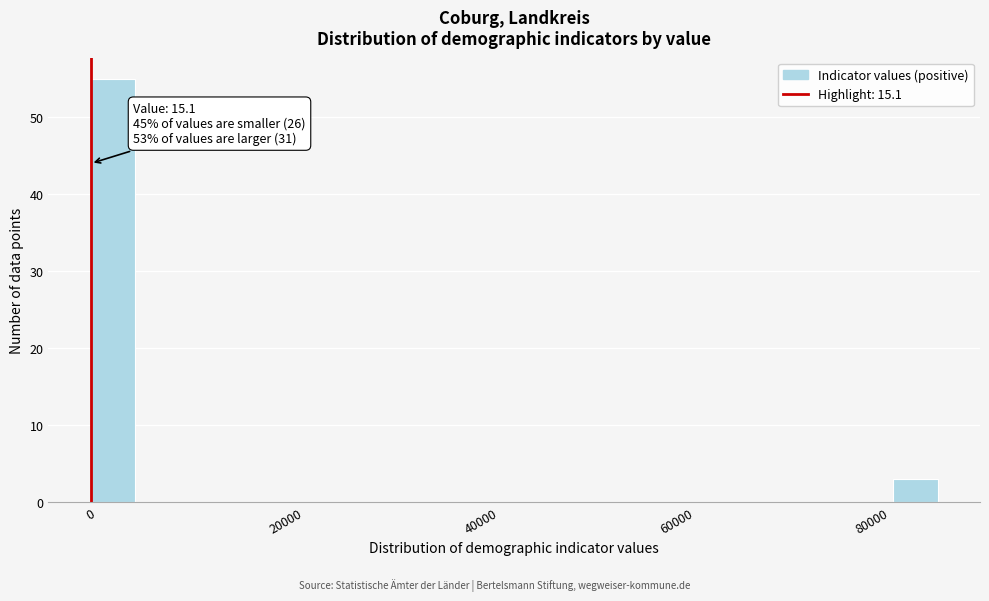

Around what value on the x-axis is the tallest bar? Give the approximate position of its centre, as read against the axis.

2000